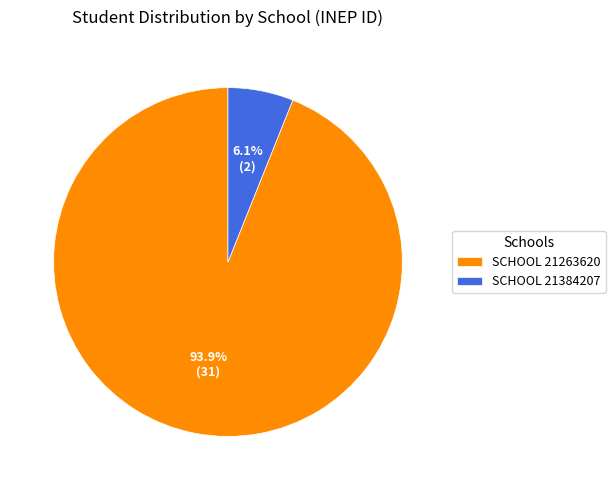

Rank the categories by value from lowest to highest.

SCHOOL 21384207, SCHOOL 21263620